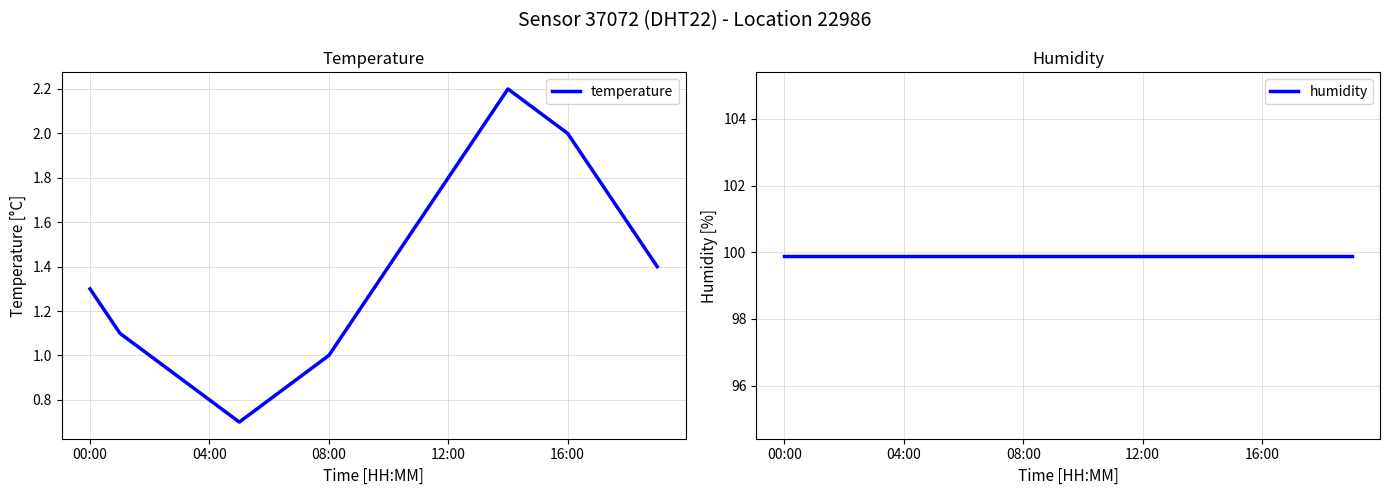

What are all the series names shown in the legend?

temperature, humidity